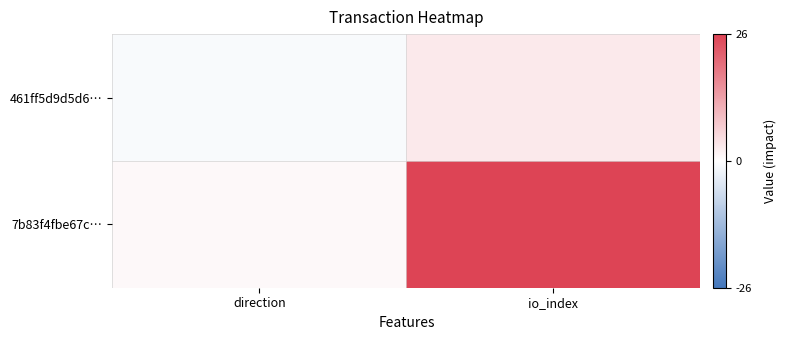

Which category has the highest value across all series?

io_index